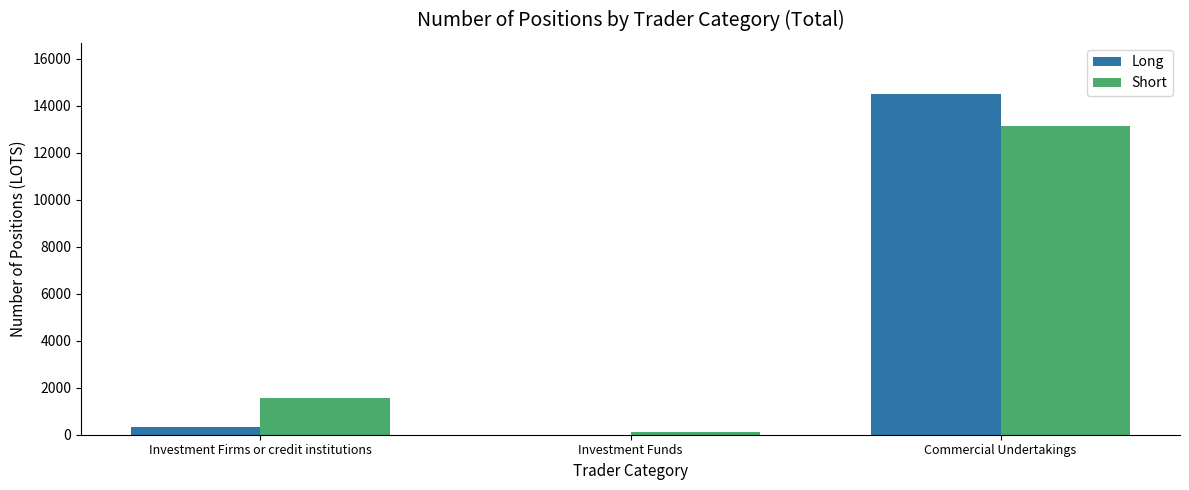

What is the sum of all Long values?

14857